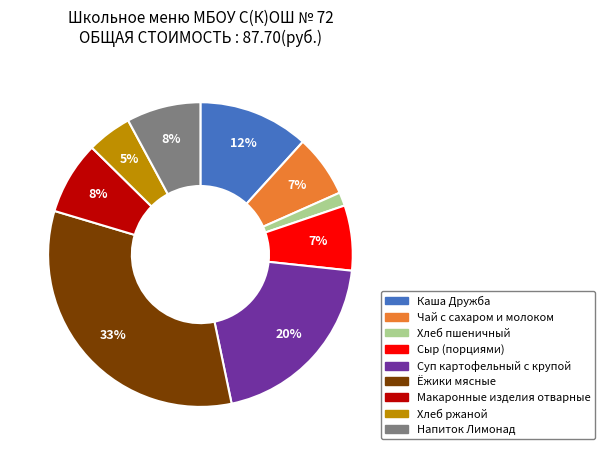

True or false: Ёжики мясные accounts for 43% of the total.

False